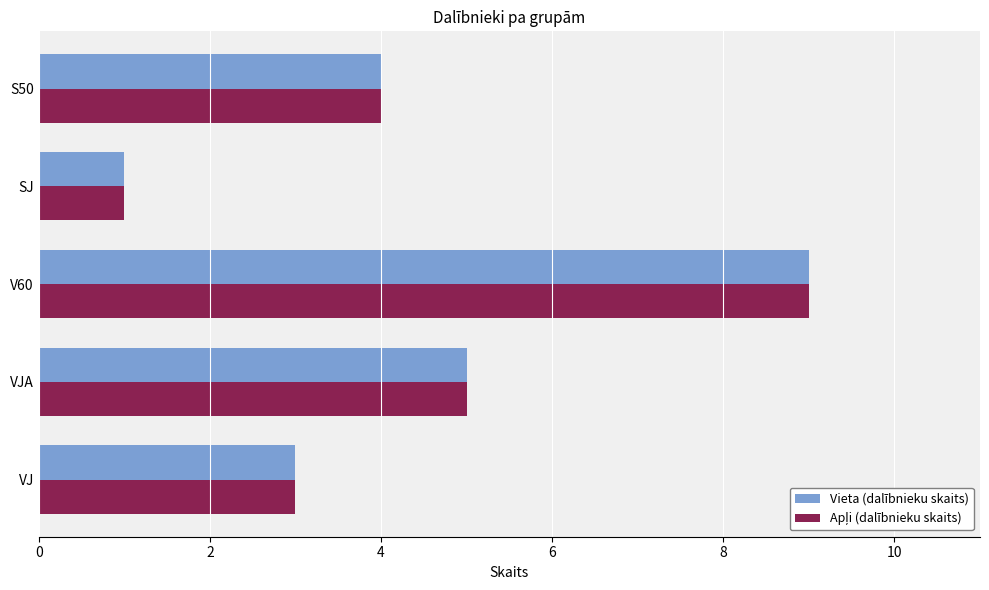

What is the difference between the maximum and minimum values in the Vieta (dalībnieku skaits) series?

8